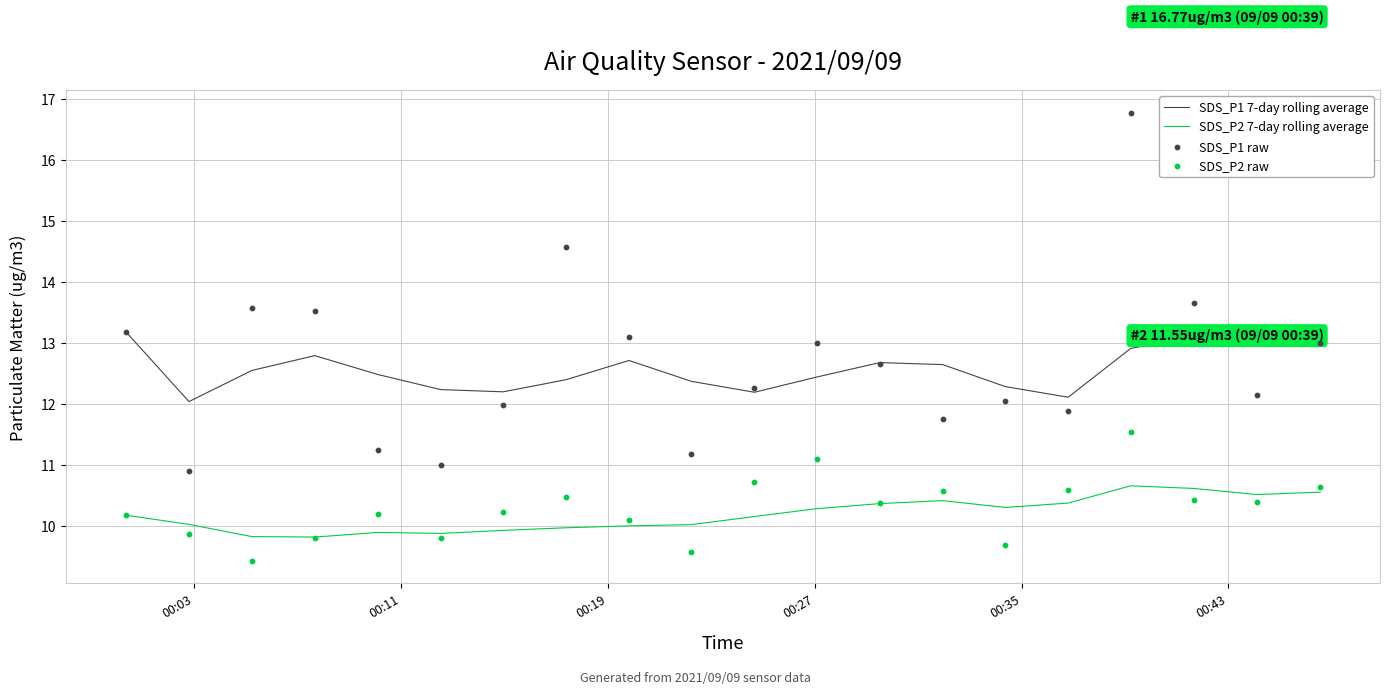

Which series contains the lowest Y value?

SDS_P2 raw